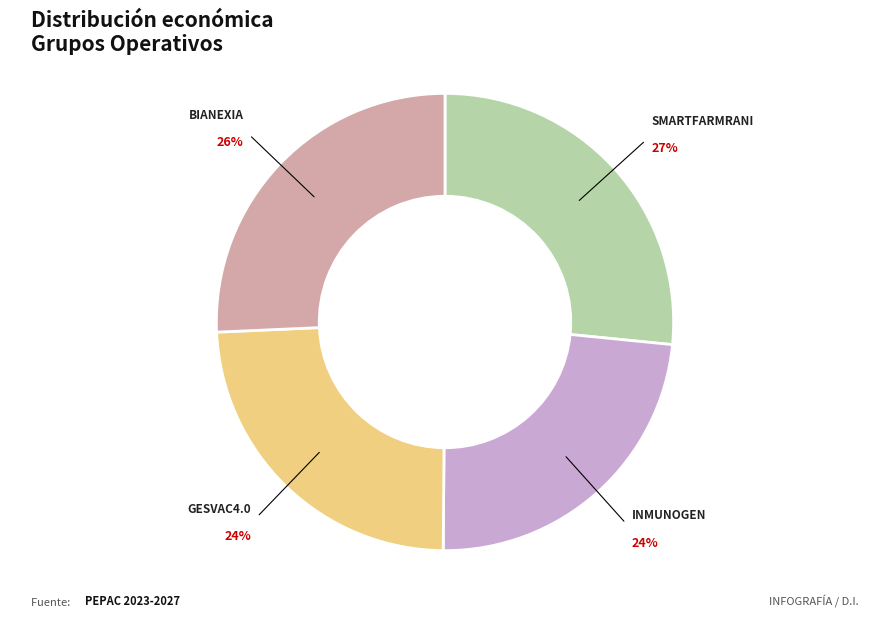

Is the sum of GESVAC4.0 and INMUNOGEN greater than half?

No